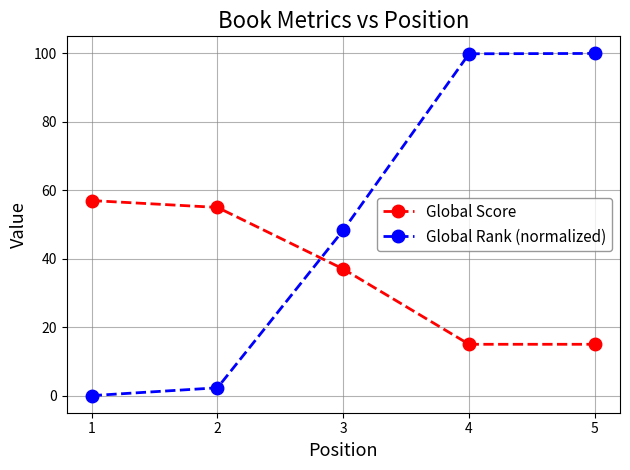

At which label does Global Rank (normalized) first exceed 48?

3